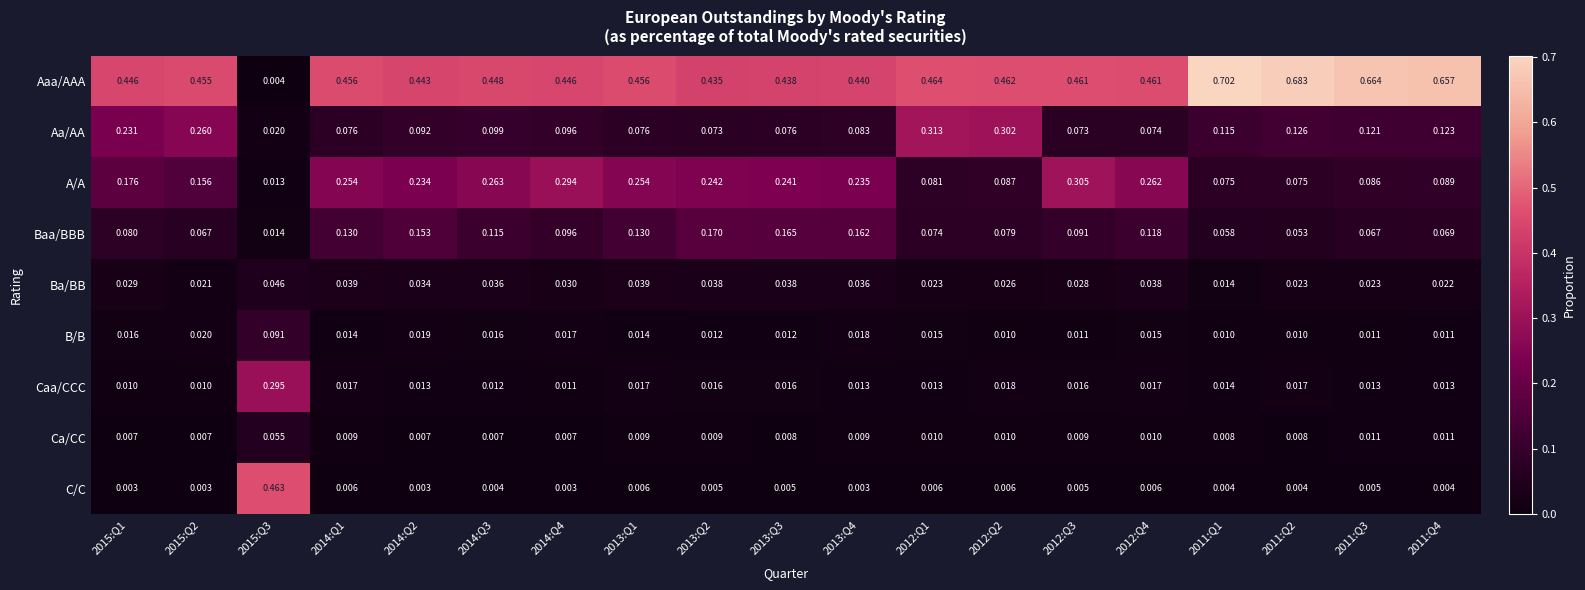

At 2012:Q4, list the series in order from largest to smallest.

Aaa/AAA, A/A, Baa/BBB, Aa/AA, Ba/BB, Caa/CCC, B/B, Ca/CC, C/C